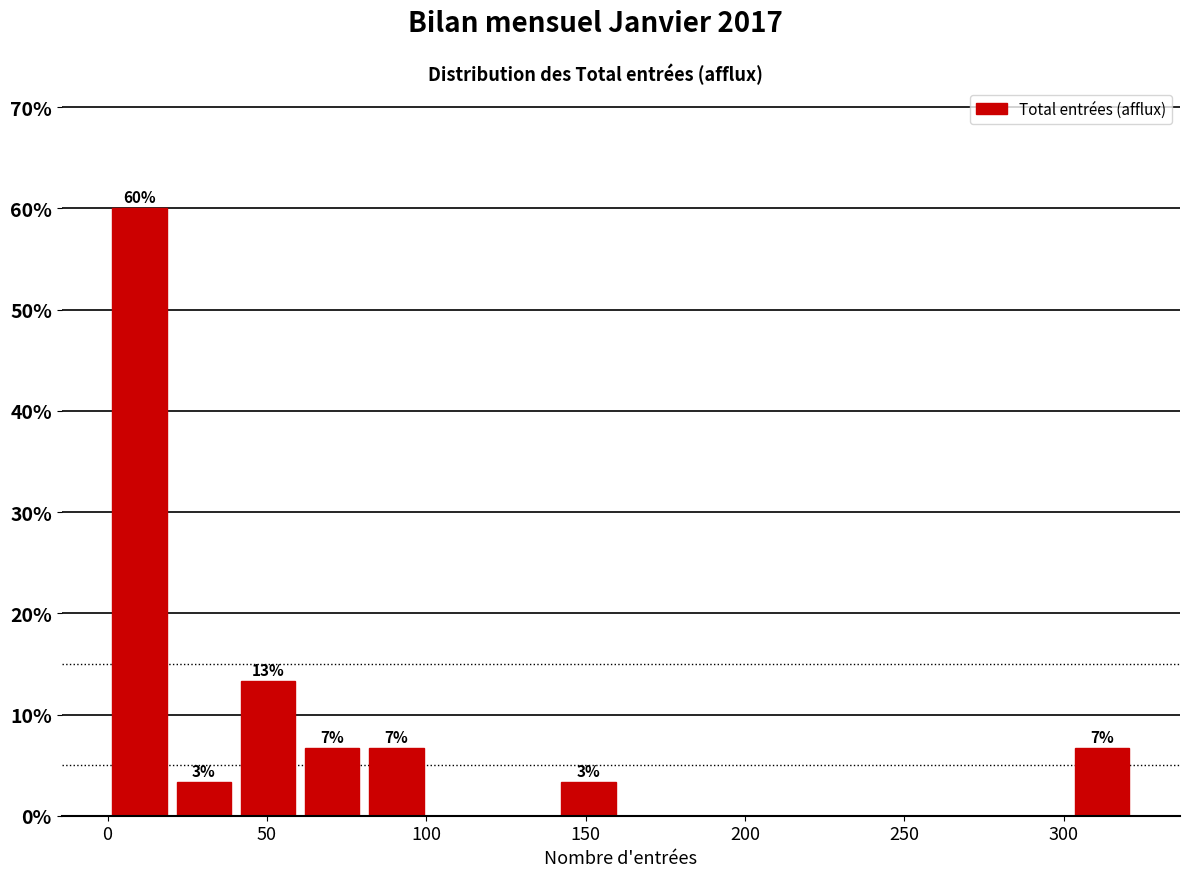

Which range on the x-axis has the tallest bar?

0 to 20